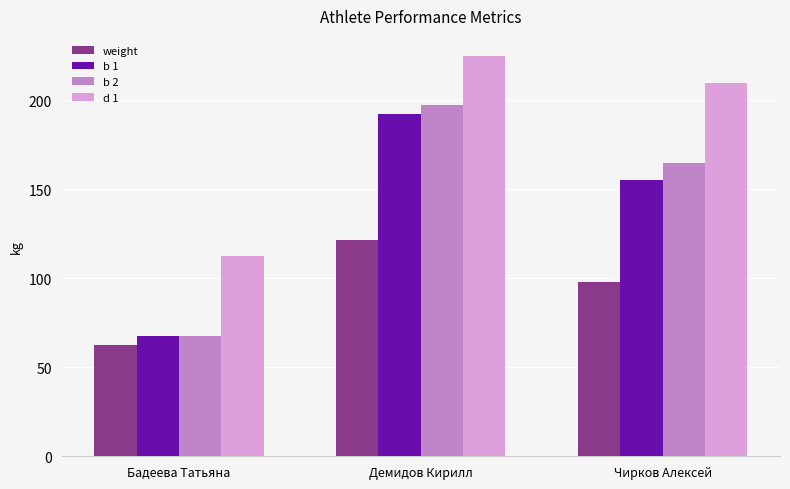

Reading left to right, what are all the values shown in this chart?

weight: Бадеева Татьяна=62.5	Демидов Кирилл=121.6	Чирков Алексей=97.7
b 1: Бадеева Татьяна=67.5	Демидов Кирилл=192.5	Чирков Алексей=155.0
b 2: Бадеева Татьяна=67.5	Демидов Кирилл=197.5	Чирков Алексей=165.0
d 1: Бадеева Татьяна=112.5	Демидов Кирилл=225.0	Чирков Алексей=210.0